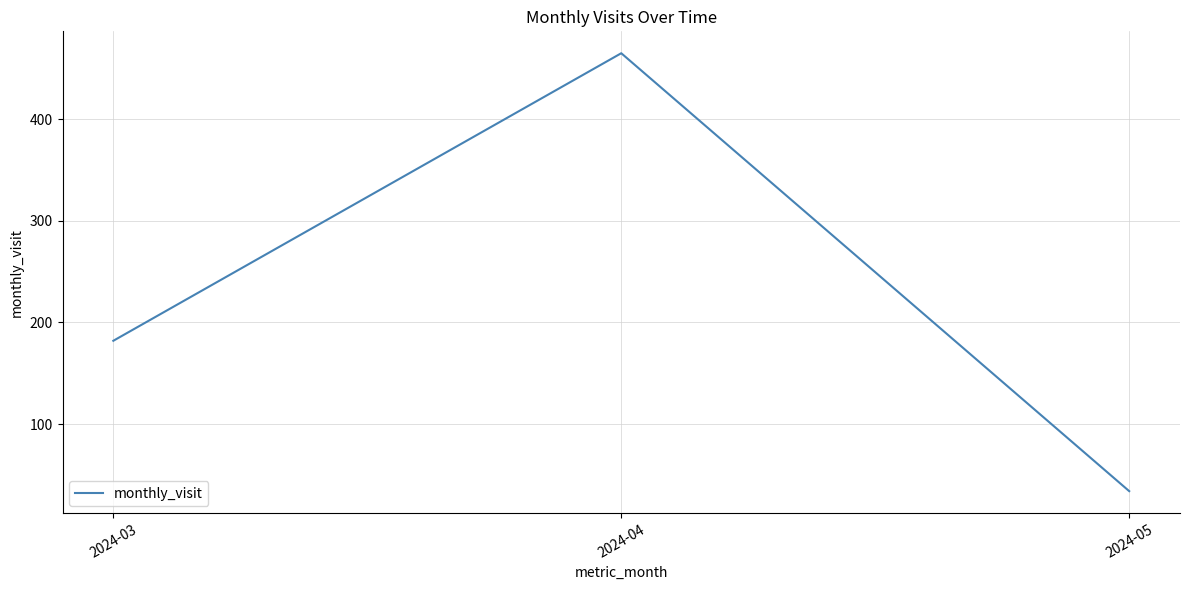

How many values are below 182?

1